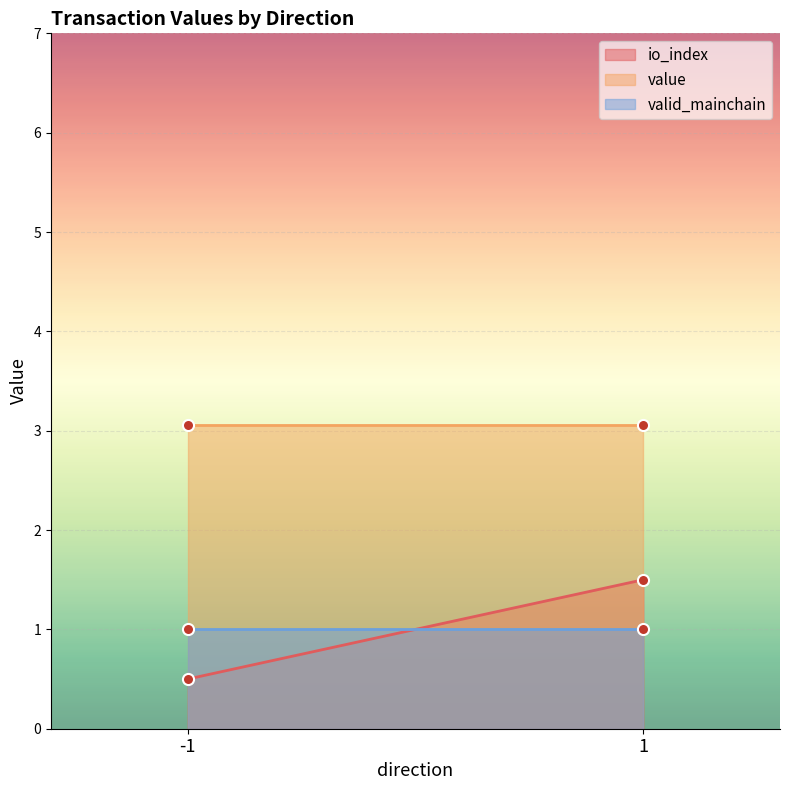

What is the difference between the io_index values at -1 and 1?

1.0